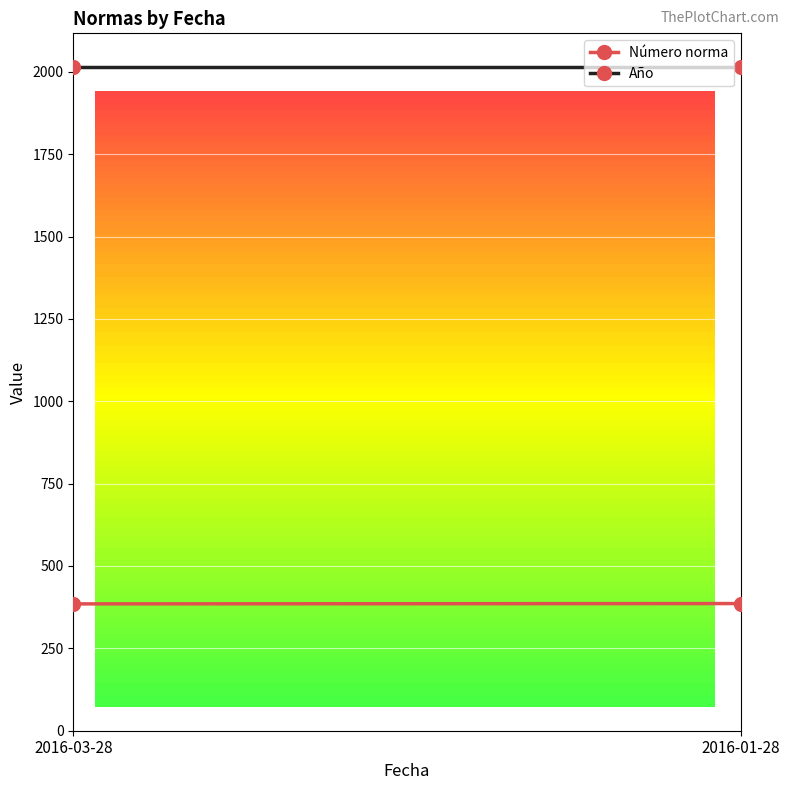

List the labels in order of Año value, smallest first.

2016-03-28, 2016-01-28